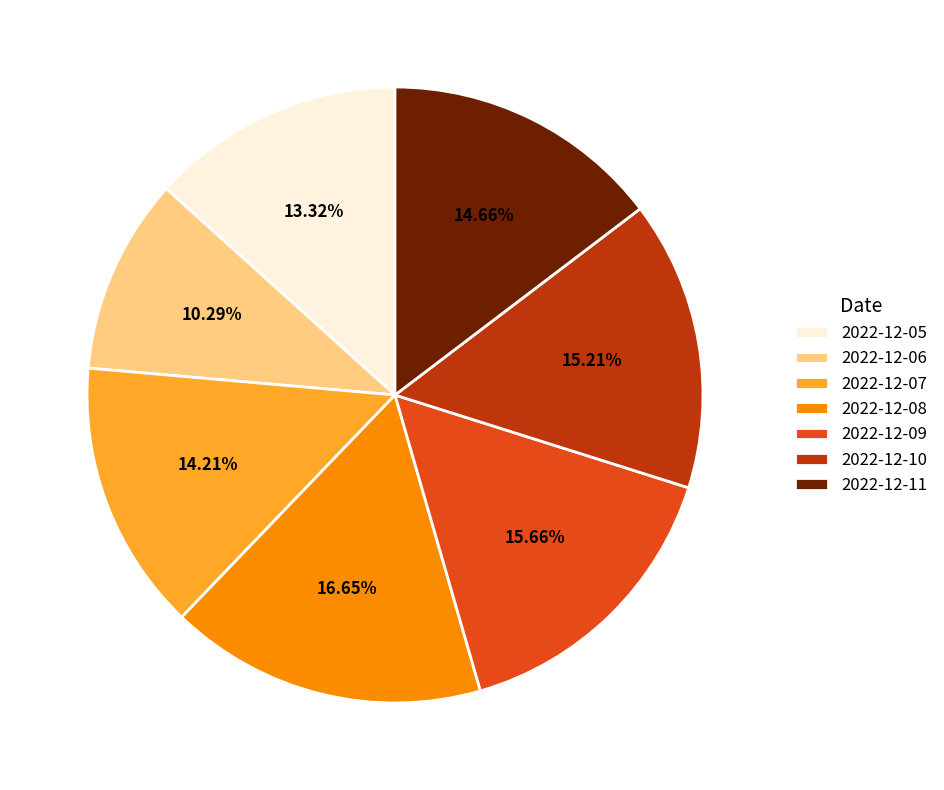

Is 2022-12-09 the majority of the pie?

No